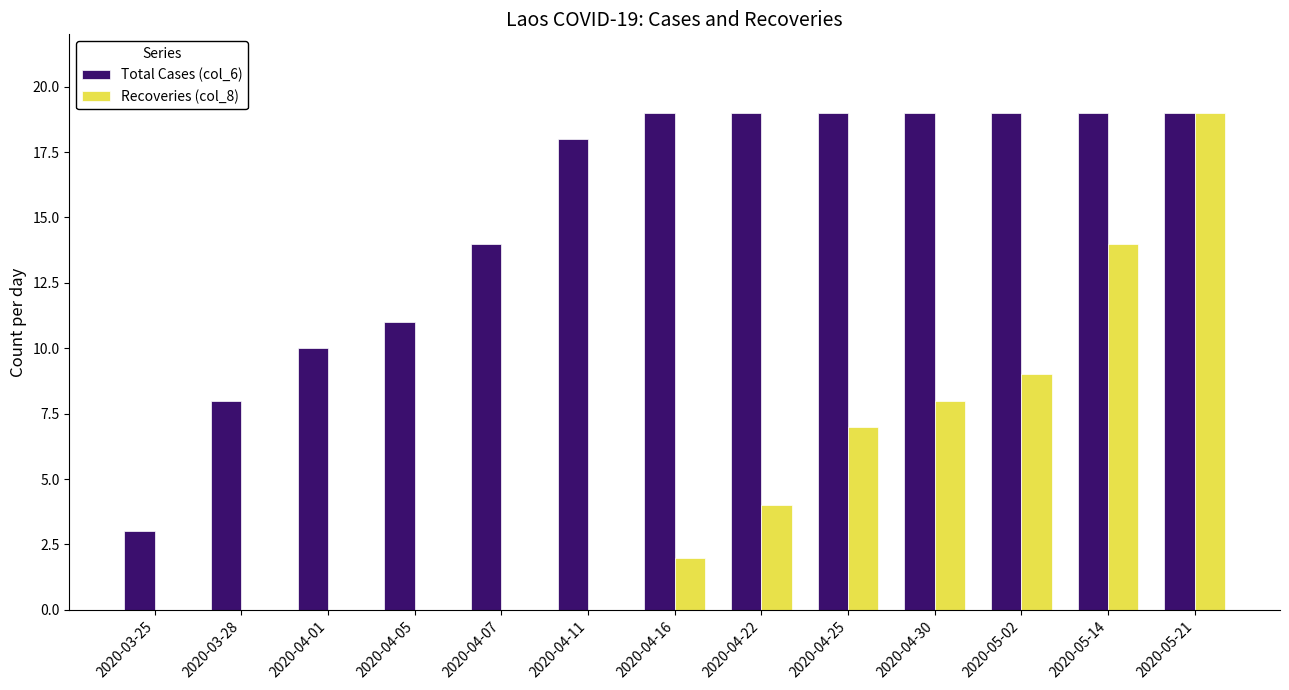

How many groups of bars are there?

13